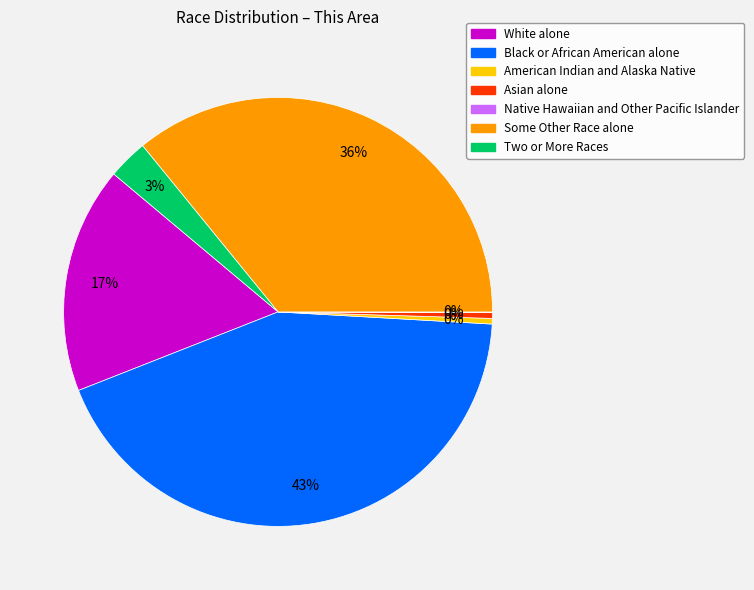

Is the sum of Black or African American alone and Two or More Races greater than half?

No